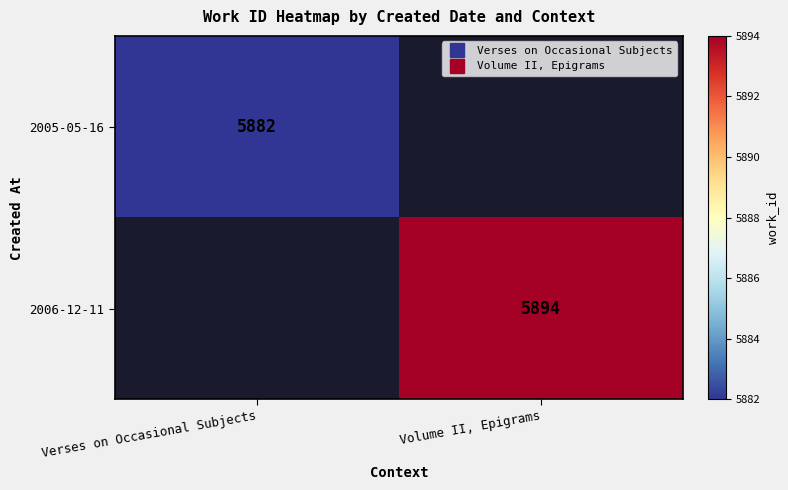

Which series has the widest spread of values?

2005-05-16